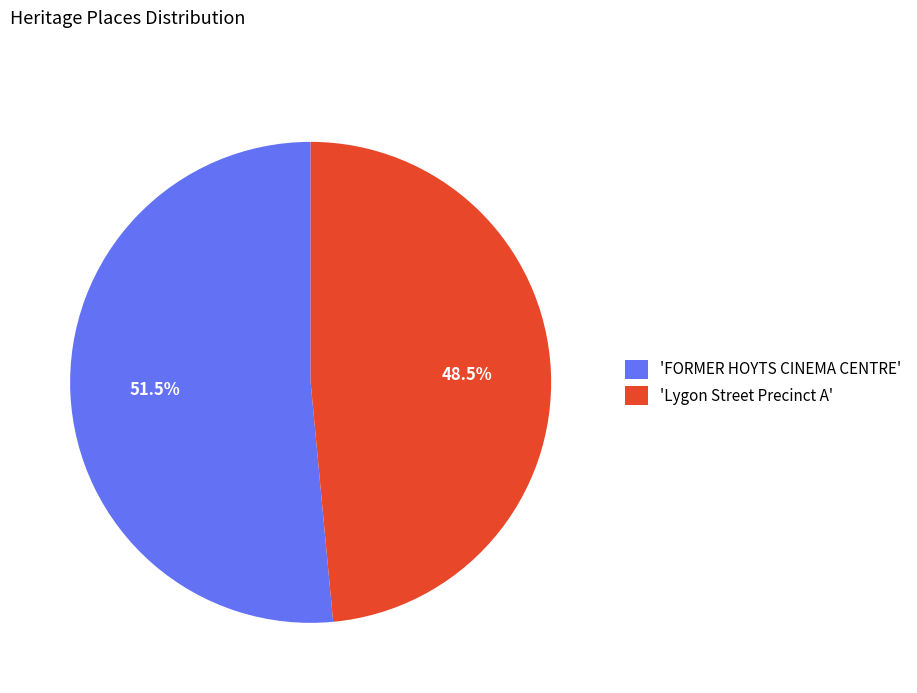

How many segments does this pie chart have?

2